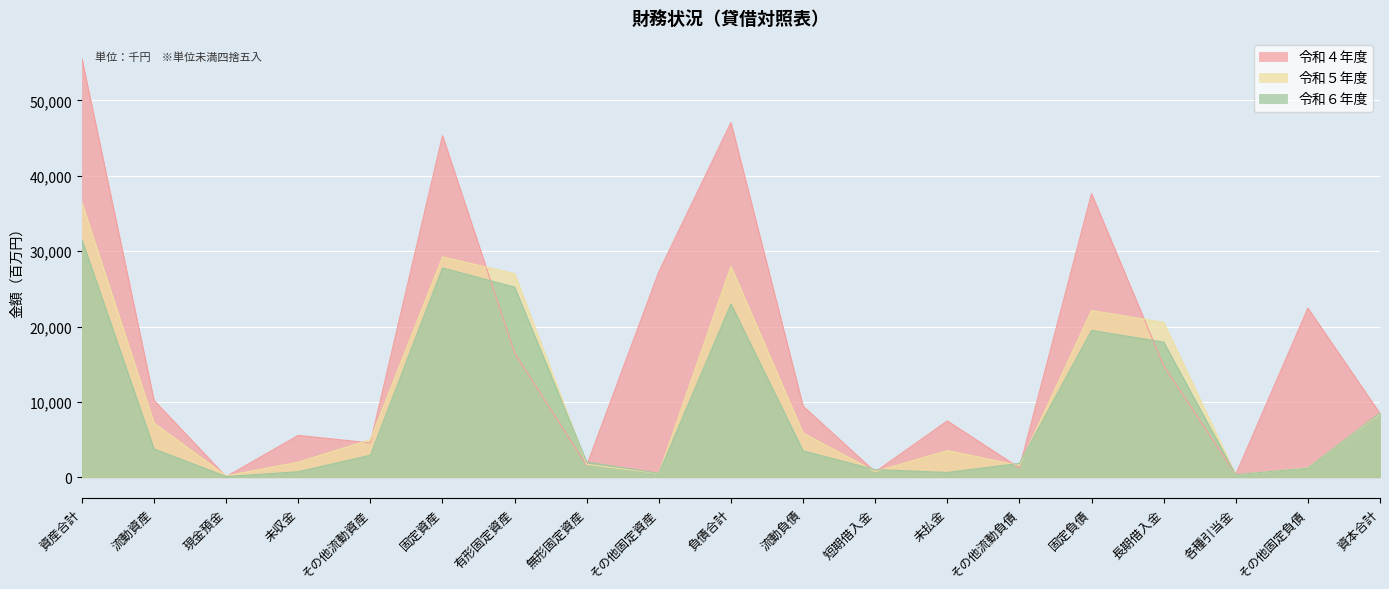

What value does the 令和５年度 series have at 流動負債, to the nearest 100?

5877300